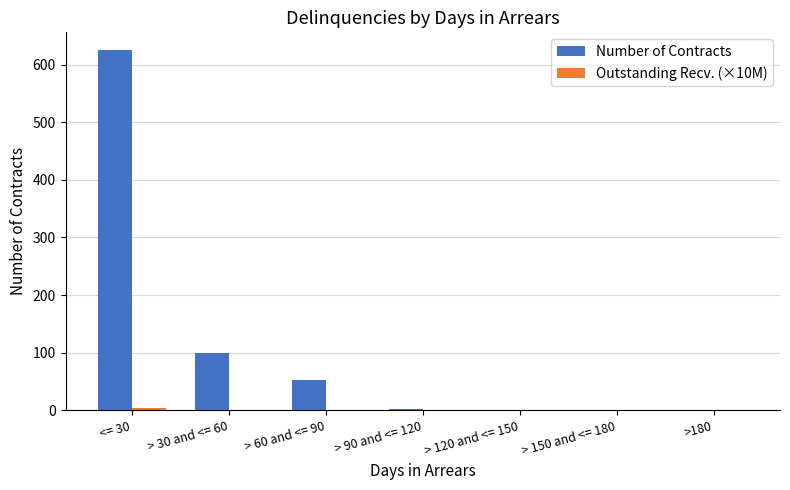

What is the total value across all series at > 30 and <= 60?

100.5